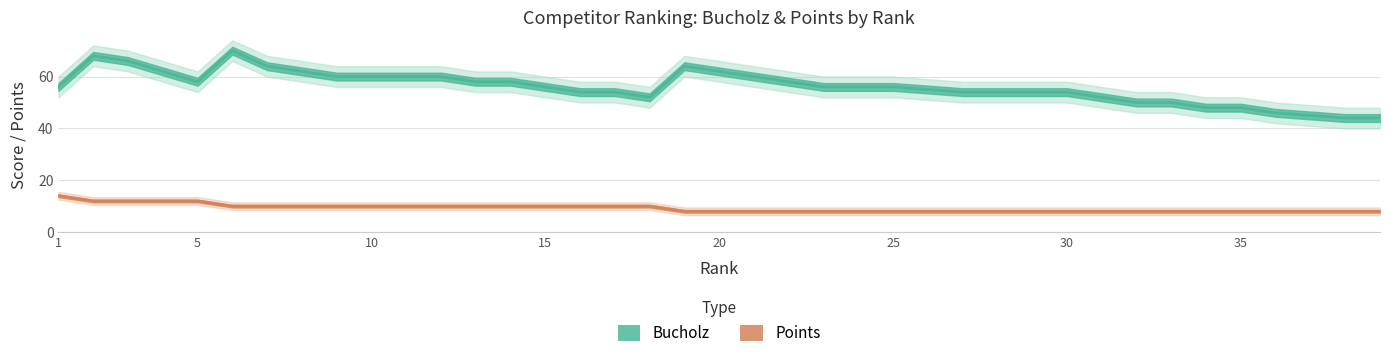

What is the value of the Bucholz point at the 32nd from the left?

50